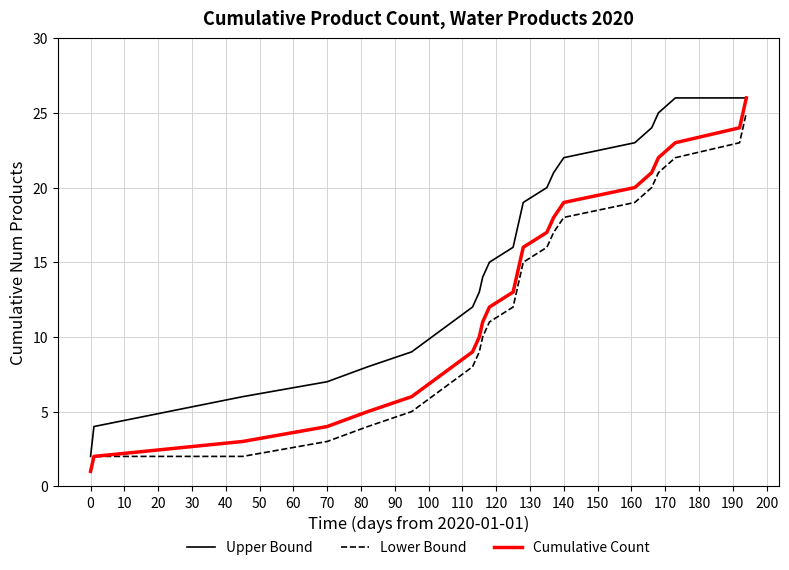

True or false: Lower Bound and Upper Bound cross at least once.

False